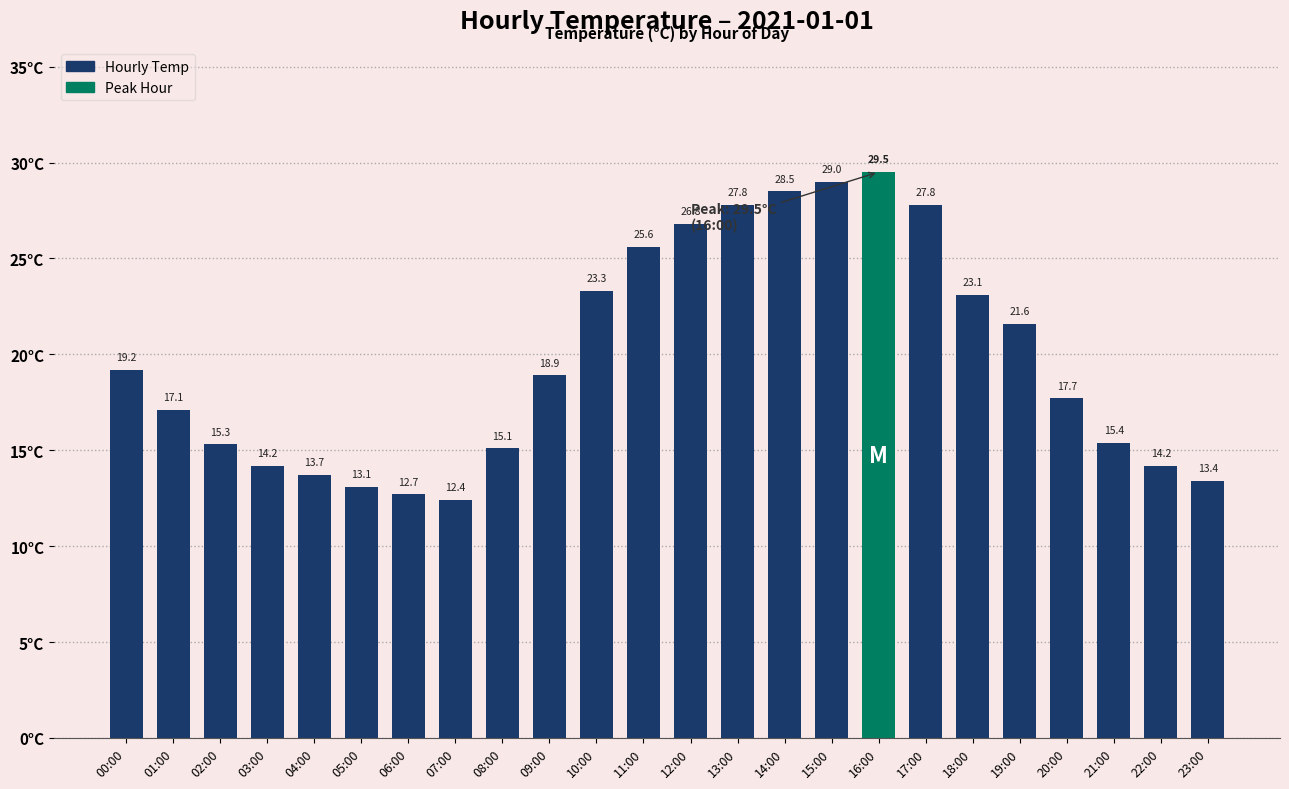

Are the bars horizontal?

No